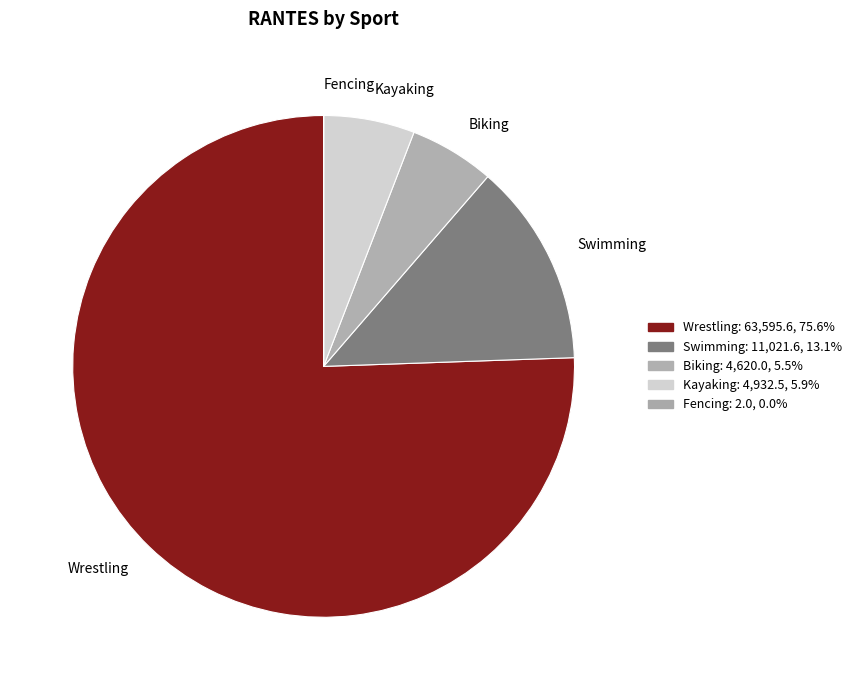

Combined, do Wrestling and Kayaking account for over 50%?

Yes